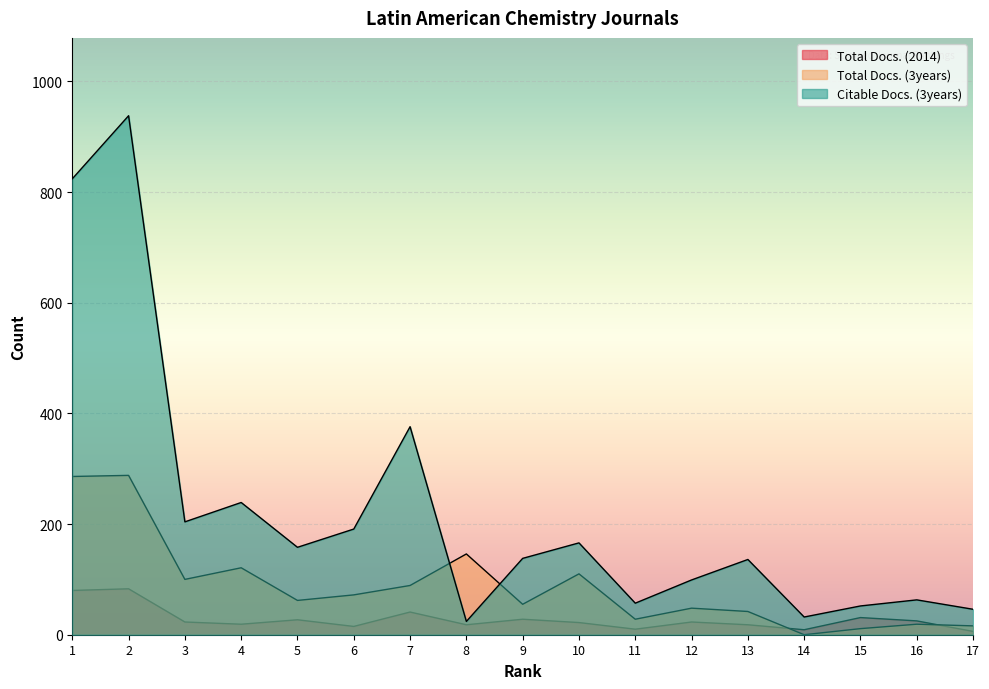

Reading left to right, transcribe all the data shown in this chart.

Total Docs. (2014): 1=80	2=83	3=23	4=19	5=27	6=15	7=41	8=18	9=28	10=22	11=10	12=23	13=18	14=9	15=31	16=25	17=6
Total Docs. (3years): 1=286	2=288	3=100	4=121	5=62	6=72	7=89	8=146	9=55	10=110	11=28	12=48	13=42	14=0	15=11	16=19	17=16
Citable Docs. (3years): 1=824	2=938	3=204	4=239	5=158	6=191	7=376	8=24	9=138	10=166	11=57	12=99	13=136	14=32	15=52	16=63	17=46